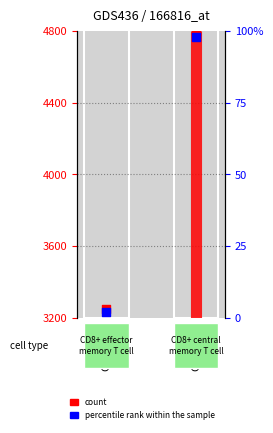

What are all the series names shown in the legend?

count, percentile rank within the sample